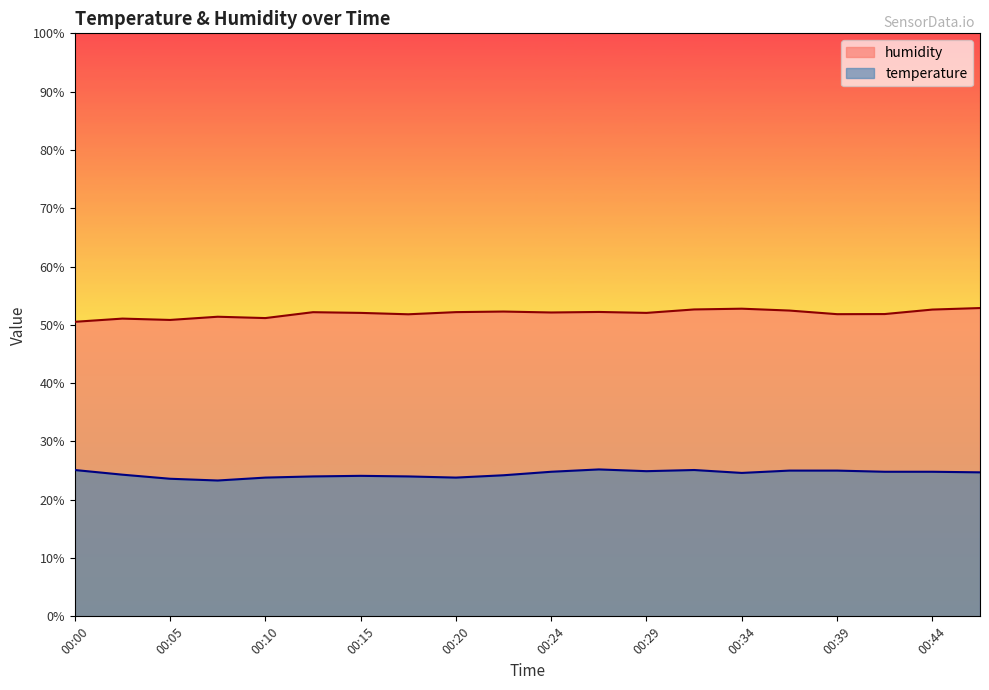

Reading left to right, what are all the values shown in this chart?

temperature: 00:00=25.1	00:03=24.3	00:05=23.6	00:07=23.3	00:10=23.8	00:12=24.0	00:15=24.1	00:17=24.0	00:20=23.8	00:22=24.2	00:24=24.8	00:27=25.2	00:29=24.9	00:32=25.1	00:34=24.6	00:37=25.0	00:39=25.0	00:41=24.8	00:44=24.8	00:46=24.7
humidity: 00:00=50.5	00:03=51.1	00:05=50.8	00:07=51.4	00:10=51.2	00:12=52.2	00:15=52.0	00:17=51.8	00:20=52.2	00:22=52.3	00:24=52.1	00:27=52.2	00:29=52.0	00:32=52.6	00:34=52.8	00:37=52.5	00:39=51.8	00:41=51.9	00:44=52.6	00:46=52.9